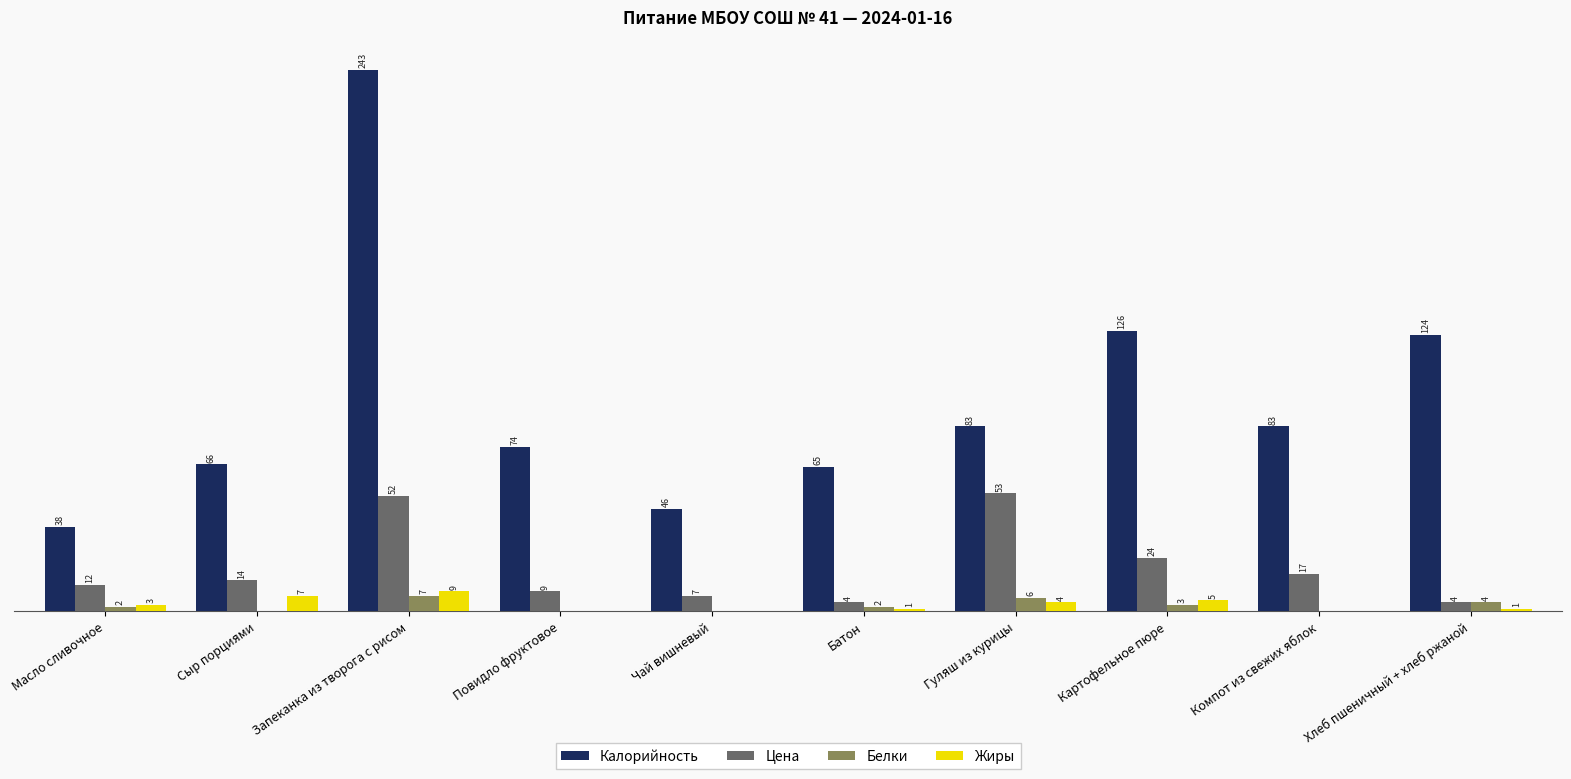

Between Гуляш из курицы and Компот из свежих яблок, which series saw the biggest shift?

Цена